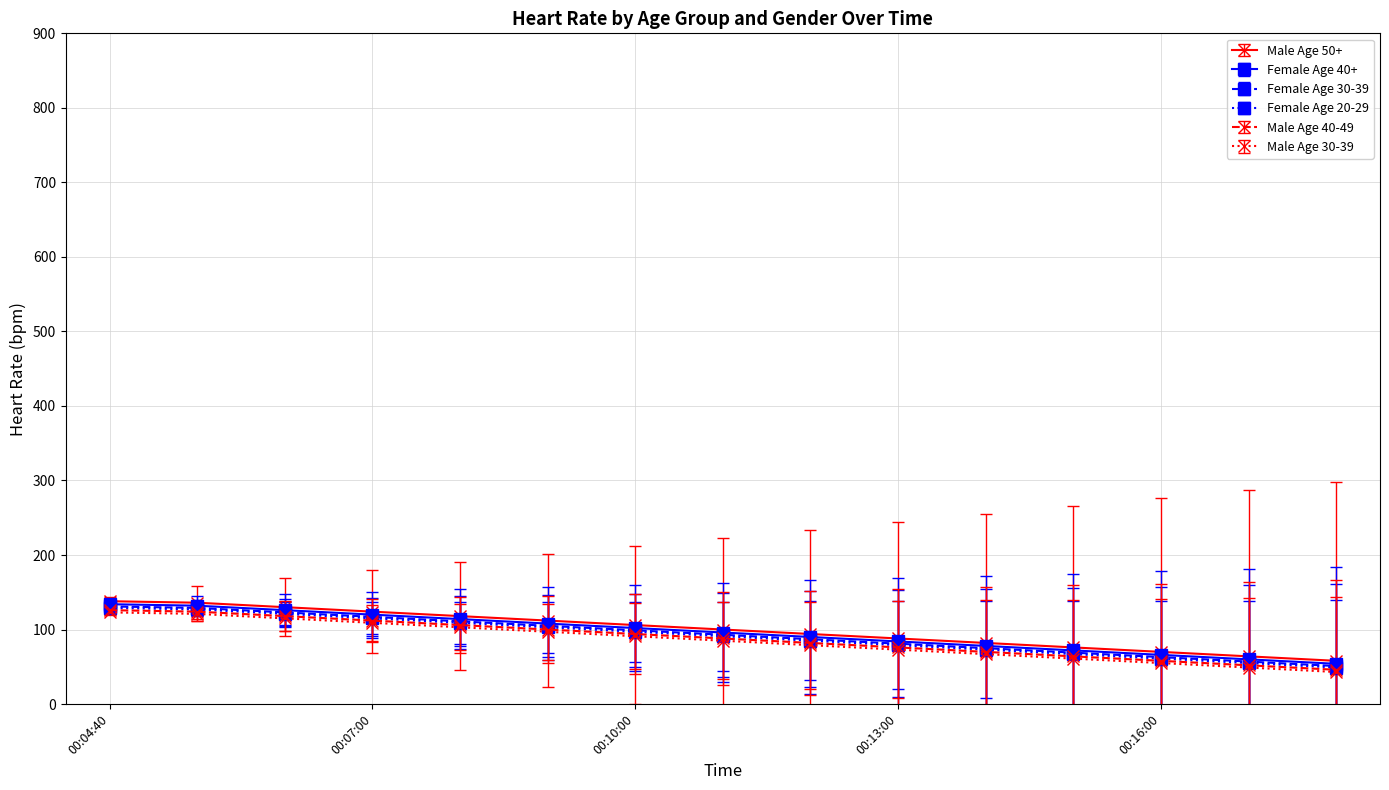

What is the minimum value for Female Age 30-39?

51